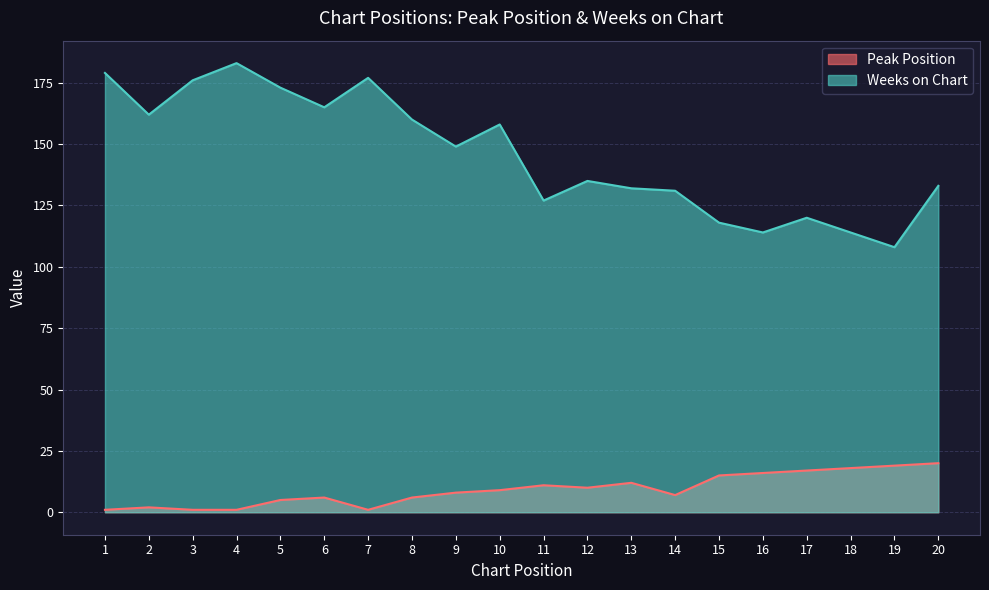

List the series in order of their overall mean, highest first.

Weeks on Chart, Peak Position